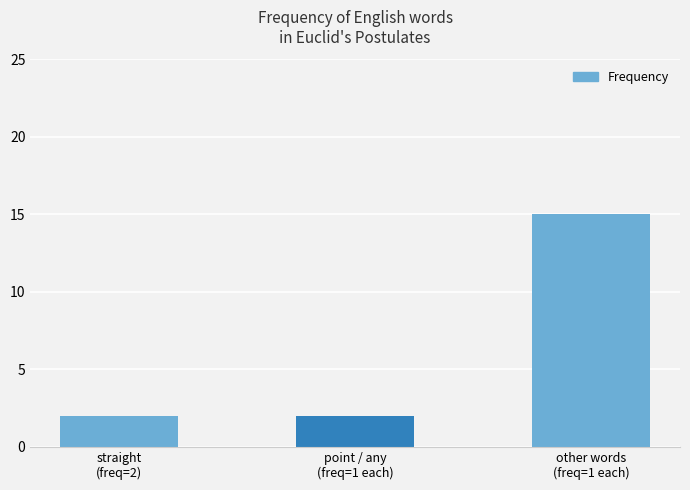

What is the label of the 1st bar from the left?

straight
(freq=2)